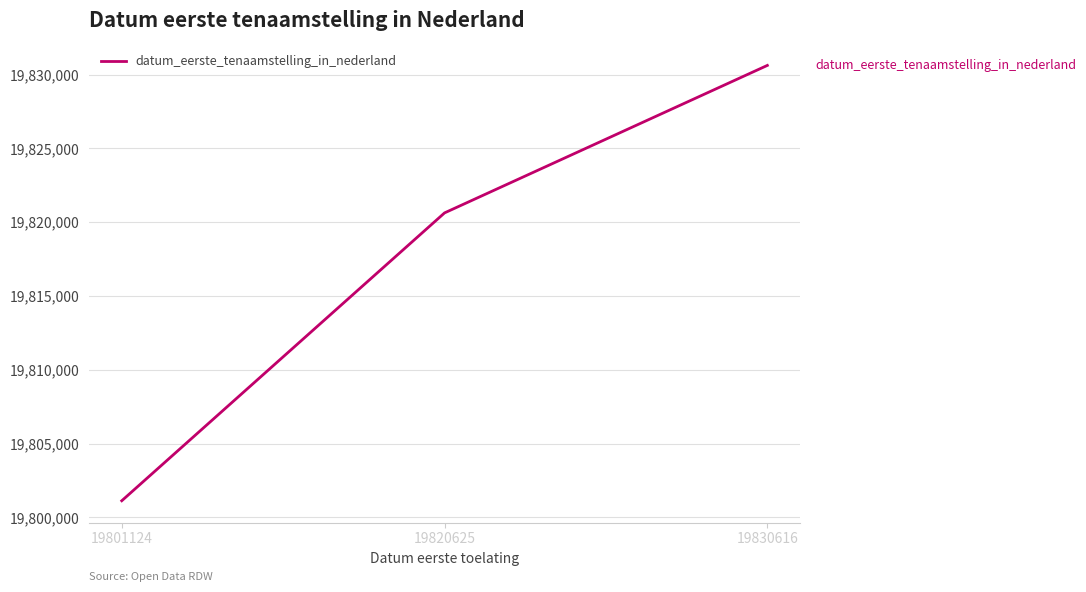

Where is the data nearest to the value 19815870?

19820625